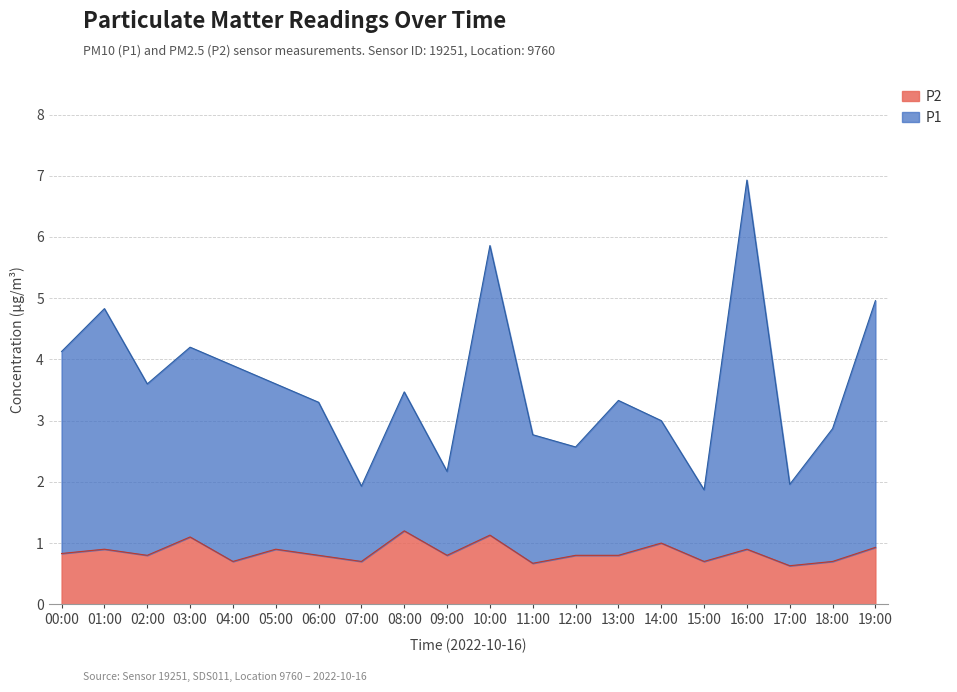

What is the total value across all series at 12:00?

2.6